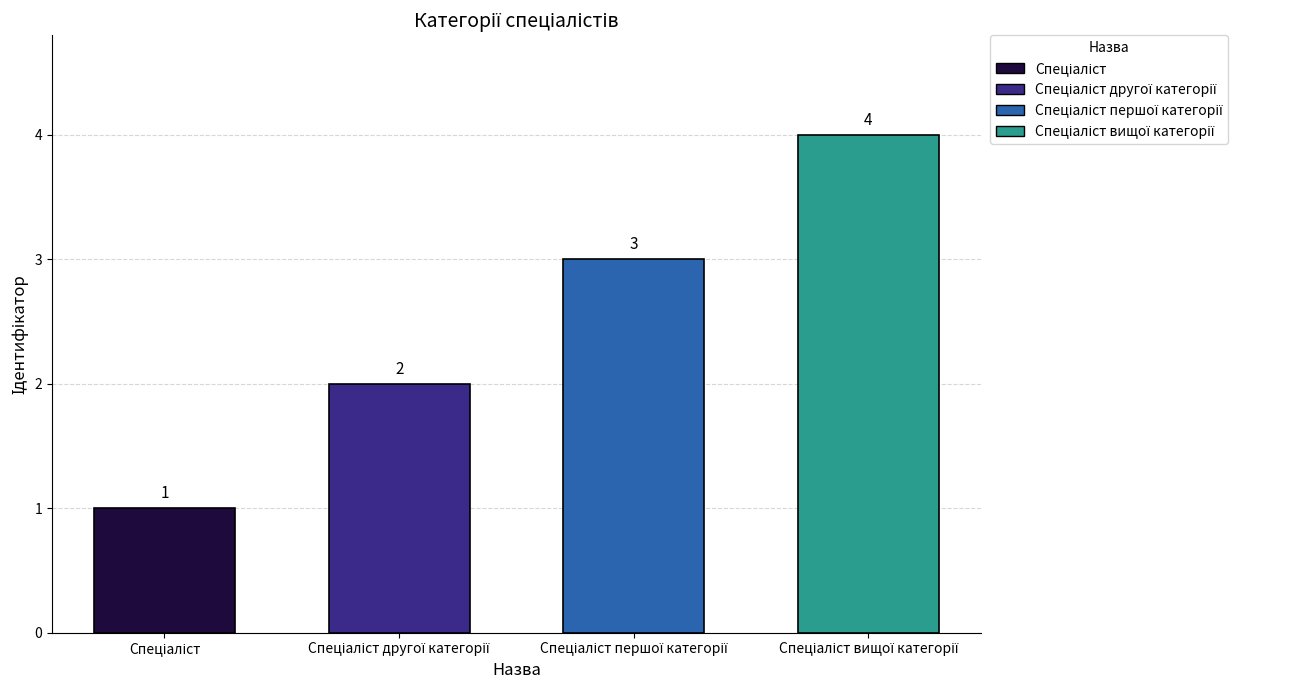

What is the sum of all values?

10